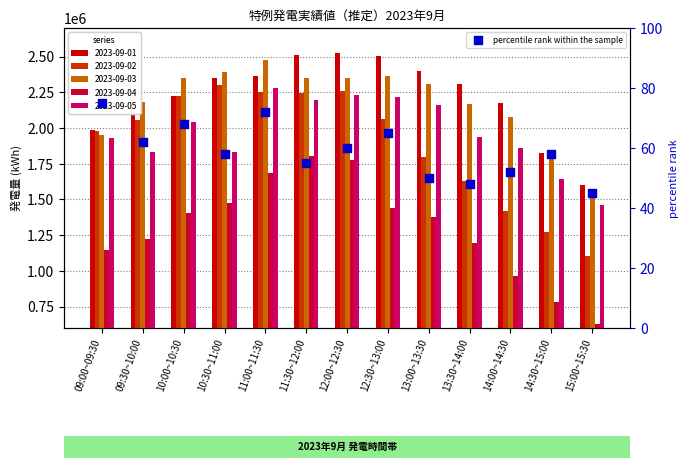

Between 14:00~14:30 and 10:30~11:00, which is larger?

10:30~11:00